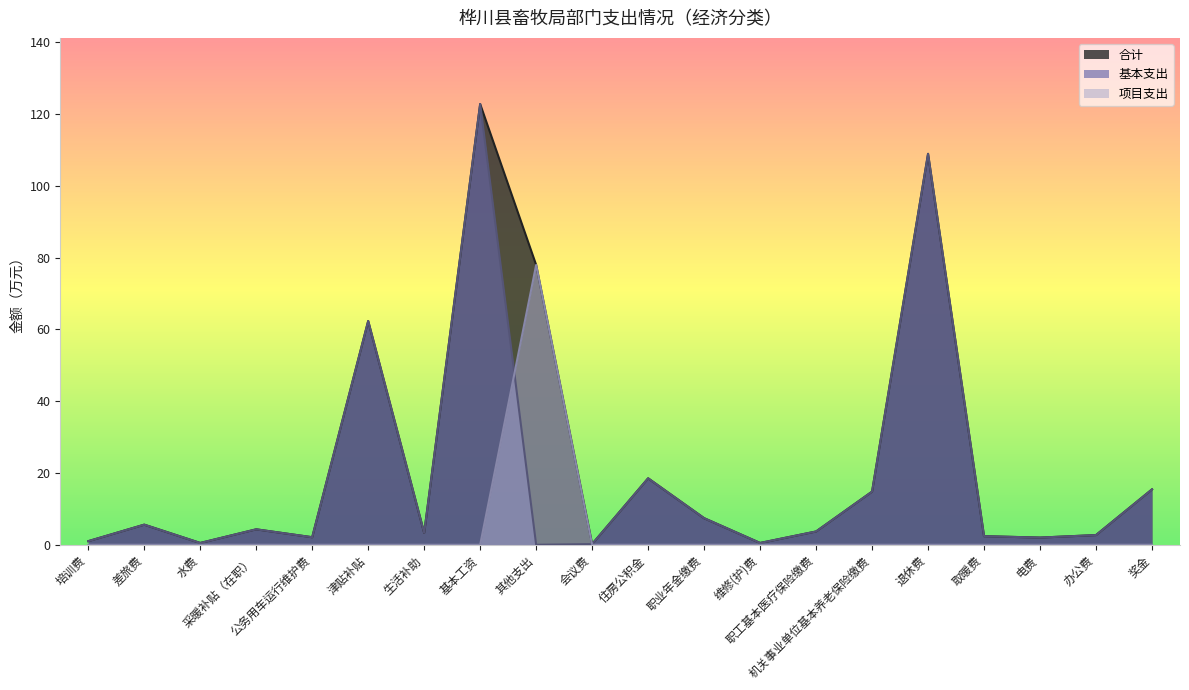

Which category has the lowest value in the 基本支出 series?

其他支出